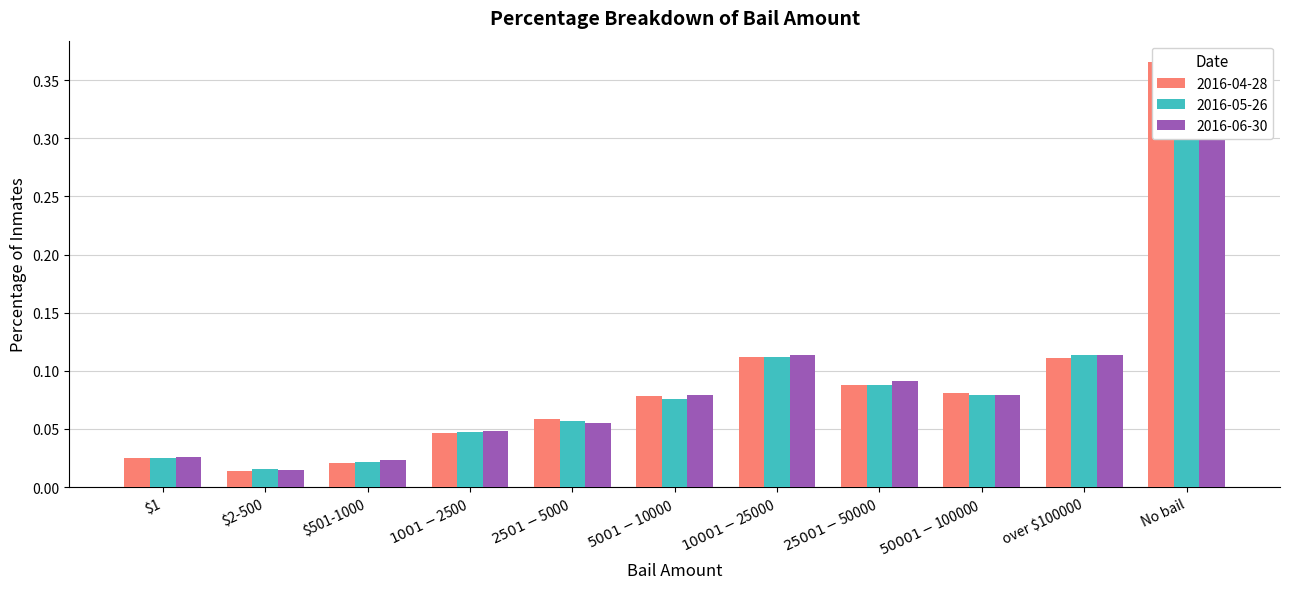

Which category has the highest value across all series?

No bail